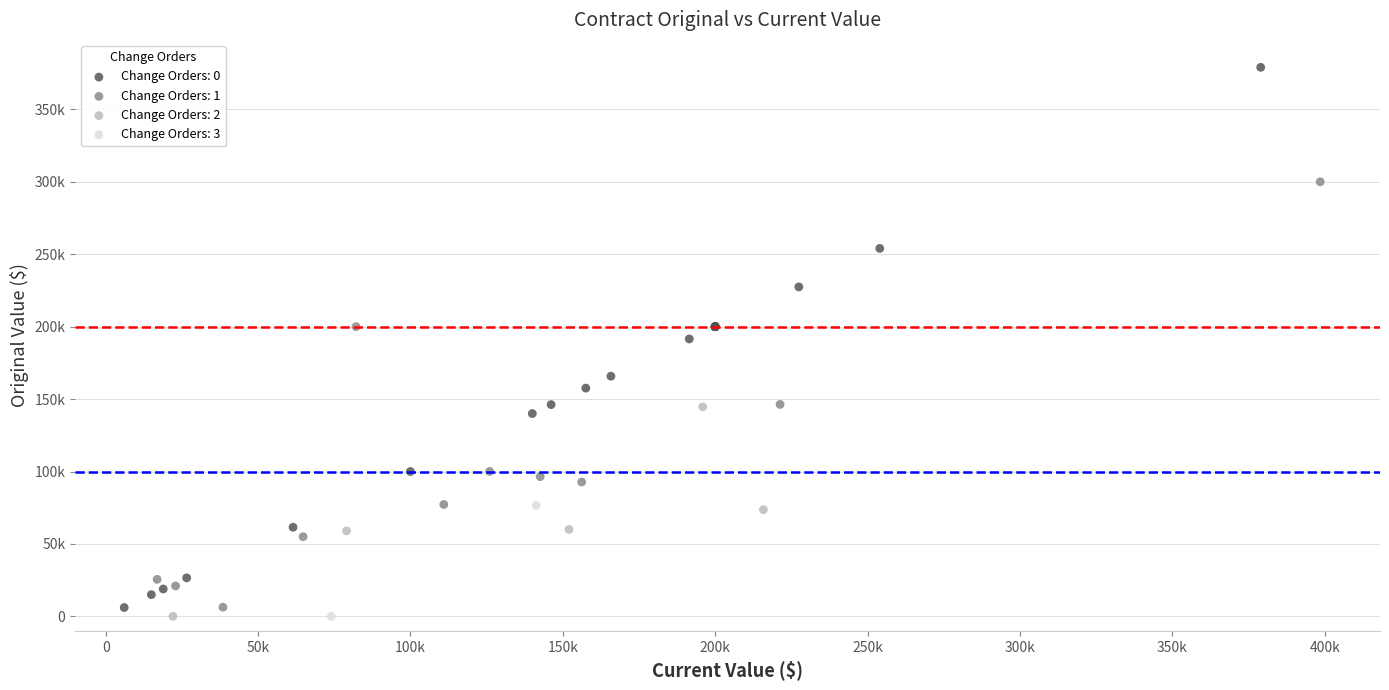

Which series contains the highest Y value?

Change Orders: 0